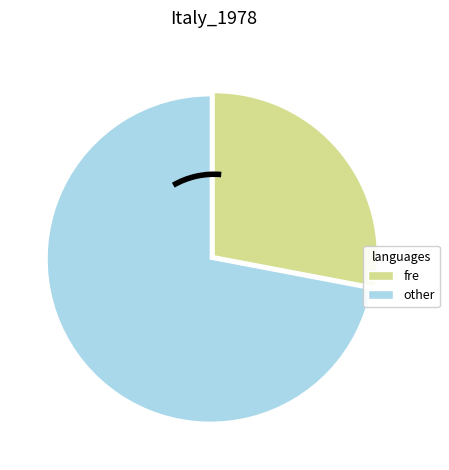

Is there a majority slice in this chart?

Yes